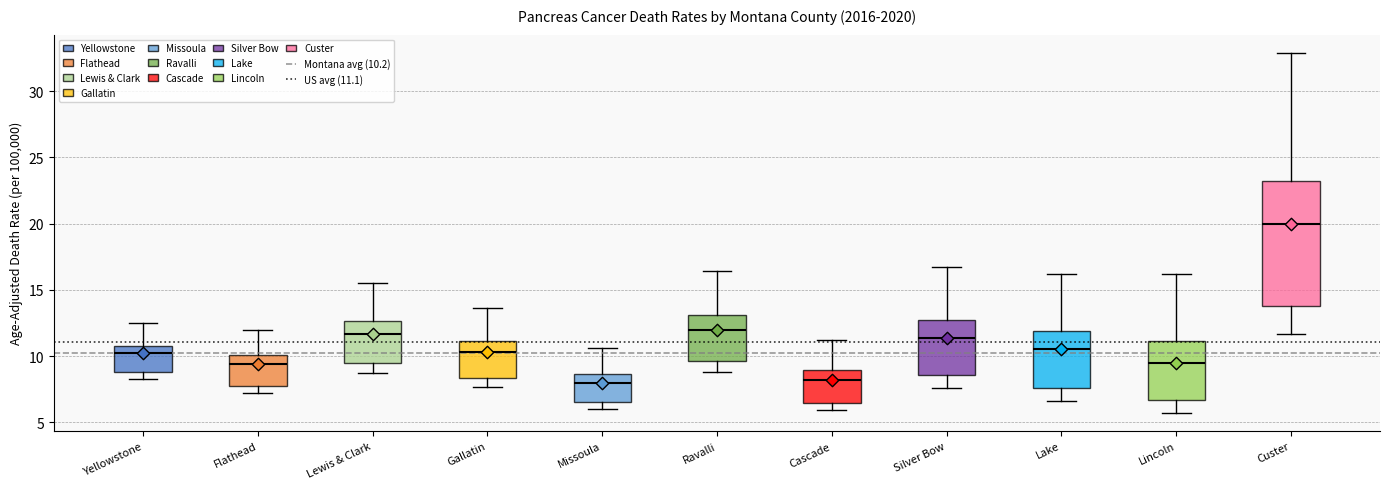

Where is the lower edge of the box for Flathead on the y-axis? The values are not printed on the chart, so give them approximately, as read against the axis.

8.0